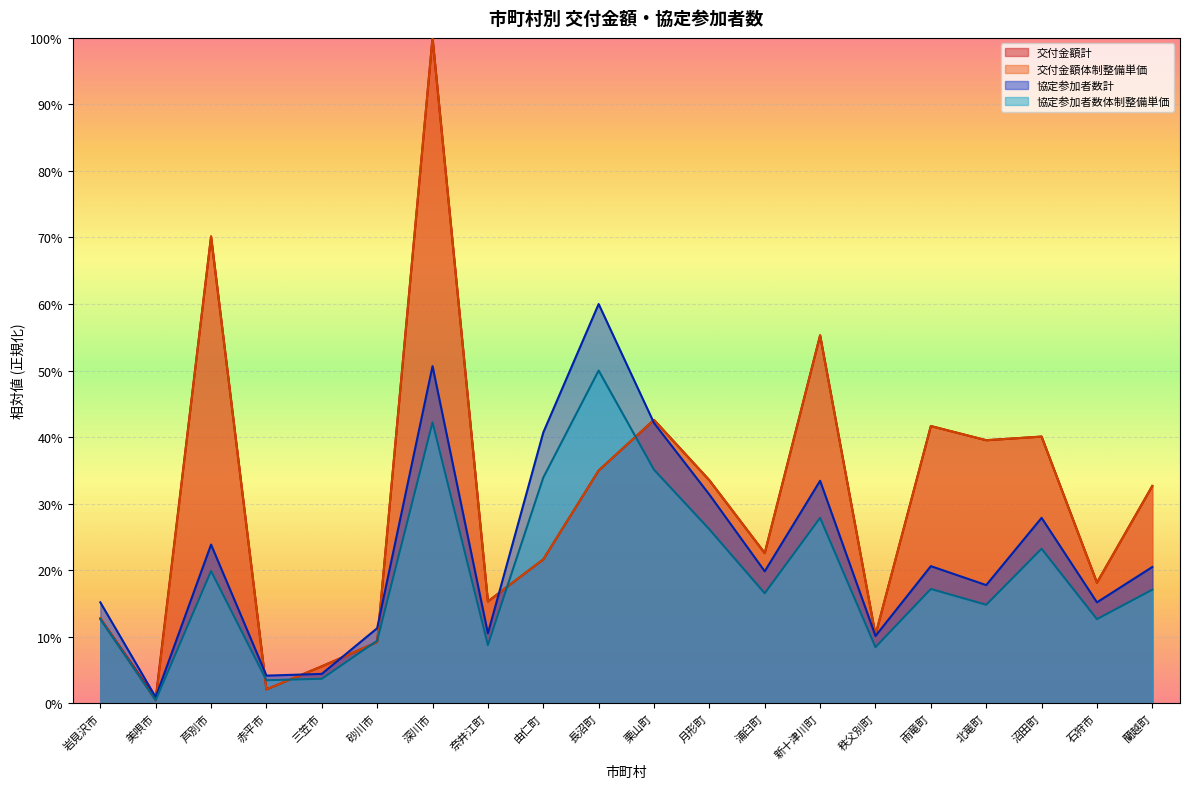

Reading left to right, transcribe all the data shown in this chart.

交付金額計: 岩見沢市=12.8	美唄市=0.7	芦別市=70.2	赤平市=2.1	三笠市=5.5	砂川市=9.2	深川市=100.0	奈井江町=15.3	由仁町=21.6	長沼町=35.0	栗山町=42.6	月形町=33.5	浦臼町=22.6	新十津川町=55.3	秩父別町=10.3	雨竜町=41.7	北竜町=39.5	沼田町=40.1	石狩市=18.1	蘭越町=32.7
交付金額体制整備: 岩見沢市=12.8	美唄市=0.4	芦別市=70.2	赤平市=2.1	三笠市=5.5	砂川市=9.2	深川市=100.0	奈井江町=15.3	由仁町=21.6	長沼町=35.0	栗山町=42.6	月形町=33.5	浦臼町=22.6	新十津川町=55.3	秩父別町=10.3	雨竜町=41.7	北竜町=39.5	沼田町=40.1	石狩市=18.1	蘭越町=32.7
協定参加者数計: 岩見沢市=15.2	美唄市=0.9	芦別市=23.8	赤平市=4.1	三笠市=4.4	砂川市=11.3	深川市=50.7	奈井江町=10.5	由仁町=40.7	長沼町=60.0	栗山町=42.1	月形町=31.4	浦臼町=19.8	新十津川町=33.4	秩父別町=10.1	雨竜町=20.6	北竜町=17.8	沼田町=27.9	石狩市=15.2	蘭越町=20.5
協定参加者数体制整備: 岩見沢市=12.6	美唄市=0.4	芦別市=19.9	赤平市=3.5	三笠市=3.7	砂川市=9.4	深川市=42.2	奈井江町=8.7	由仁町=33.9	長沼町=50.0	栗山町=35.1	月形町=26.1	浦臼町=16.5	新十津川町=27.9	秩父別町=8.4	雨竜町=17.2	北竜町=14.8	沼田町=23.2	石狩市=12.6	蘭越町=17.1